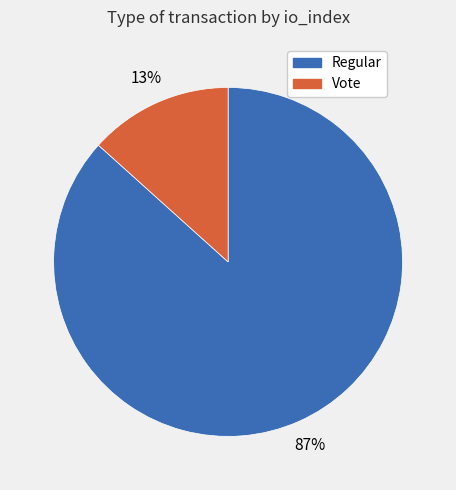

The Vote slice represents 19% of the pie. True or false?

False